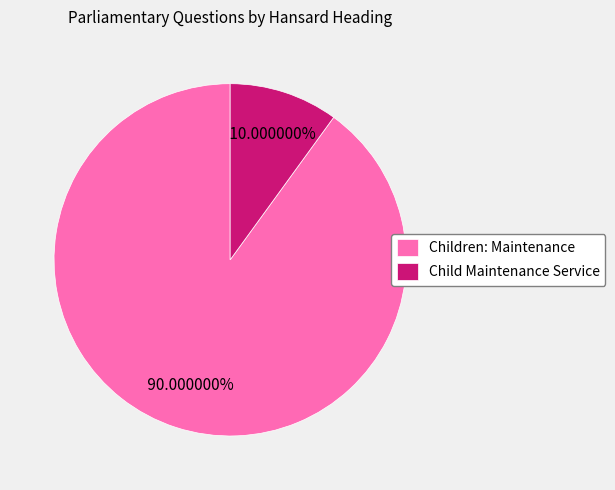

Between Children: Maintenance and Child Maintenance Service, which is larger?

Children: Maintenance